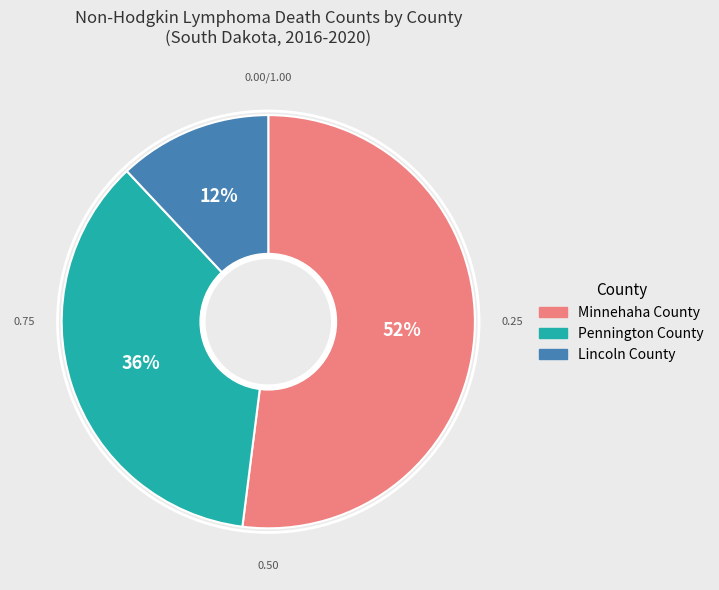

How many segments does this pie chart have?

3